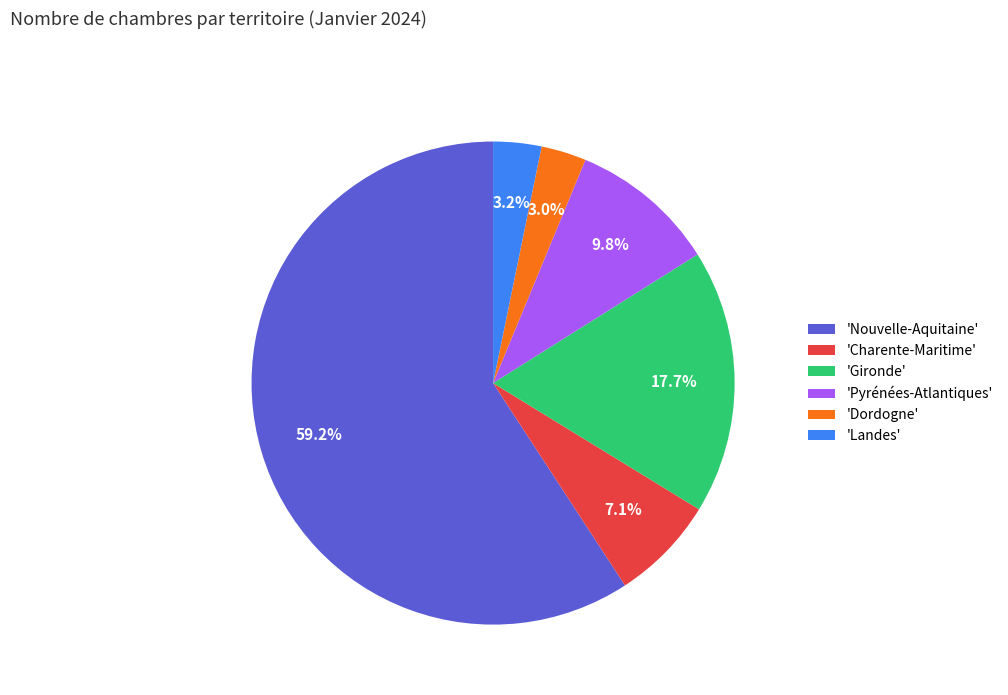

What is the total percentage of 'Landes' and 'Nouvelle-Aquitaine'?

62.4%